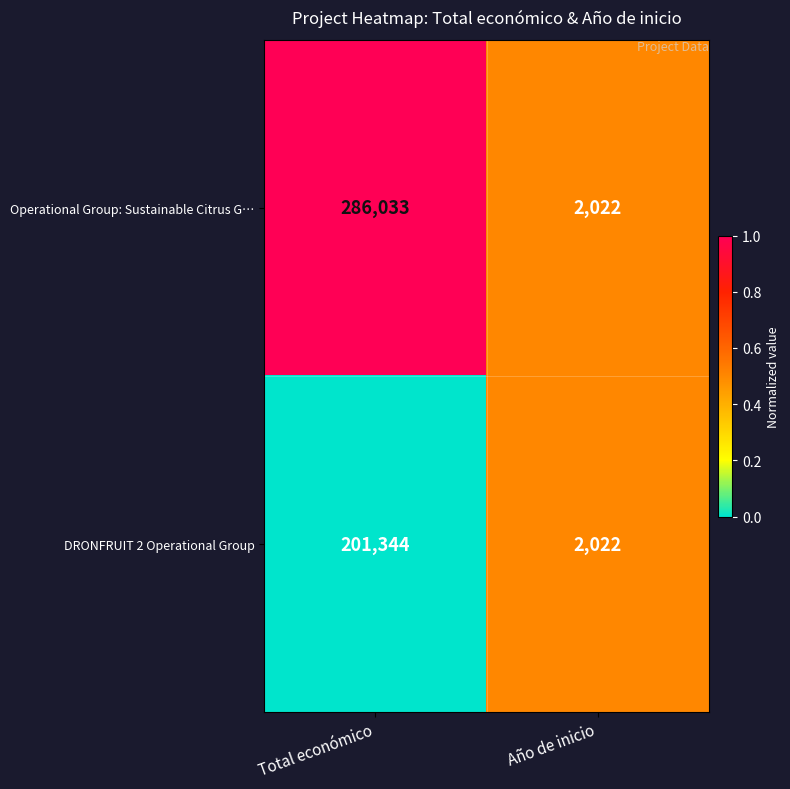

True or false: DRONFRUIT 2 Operational Group has a value of 609 at Año de inicio.

False